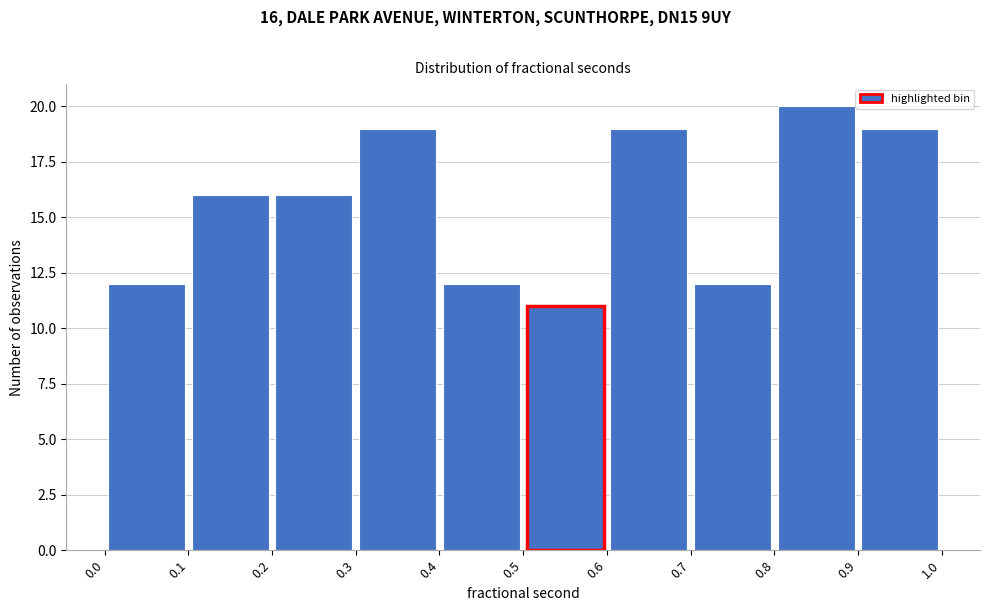

Which range on the x-axis has the tallest bar?

0.8 to 0.9